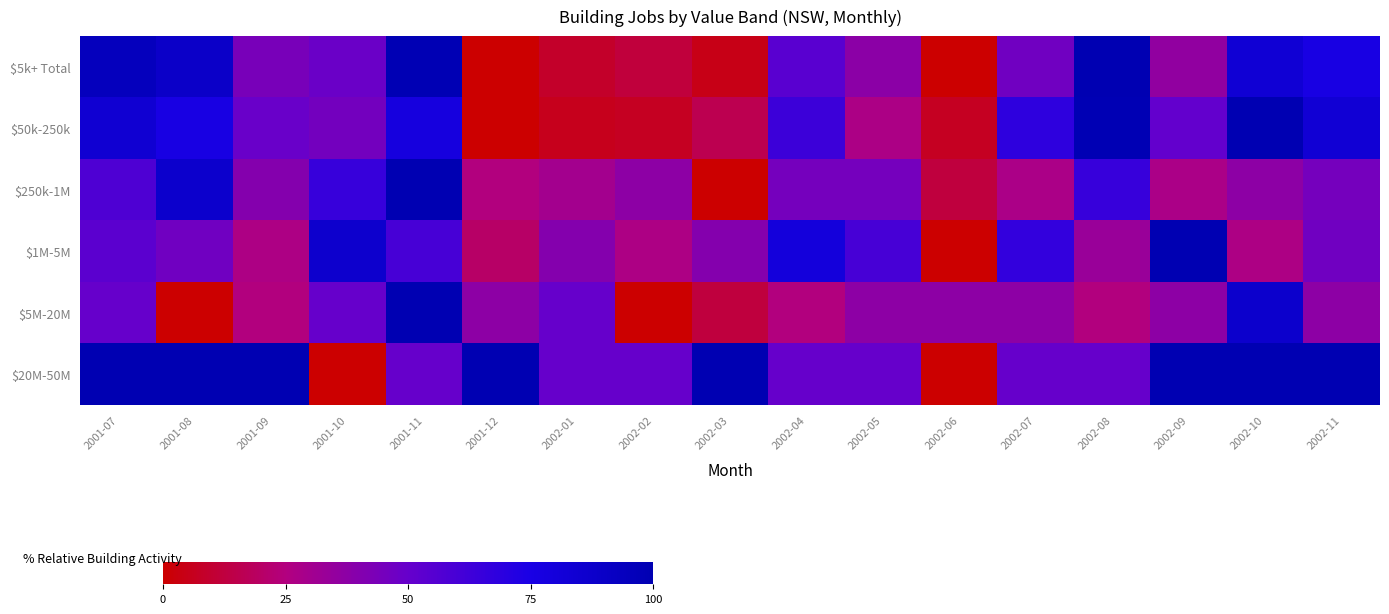

At which category is the sum across all series the highest?

2001-11